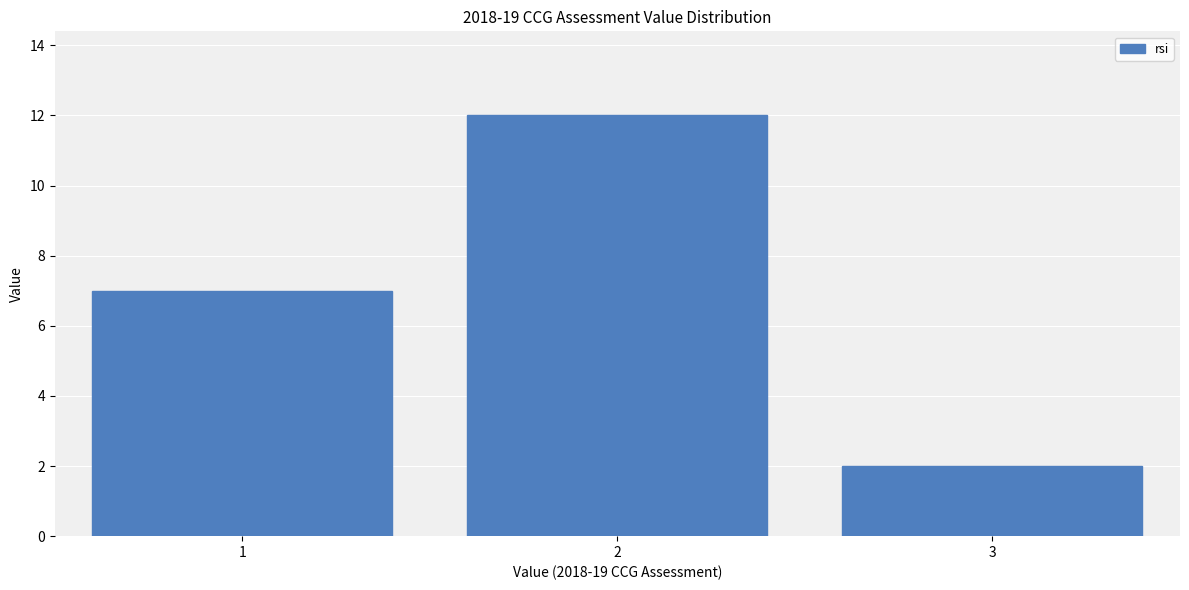

Reading left to right, transcribe this chart: for each bar, give the range it covers on the x-axis and its height. The values are not printed on the chart, so give them approximately, as read against the axis.

0.5 to 1.5: 7
1.5 to 2.5: 12
2.5 to 3.5: 2